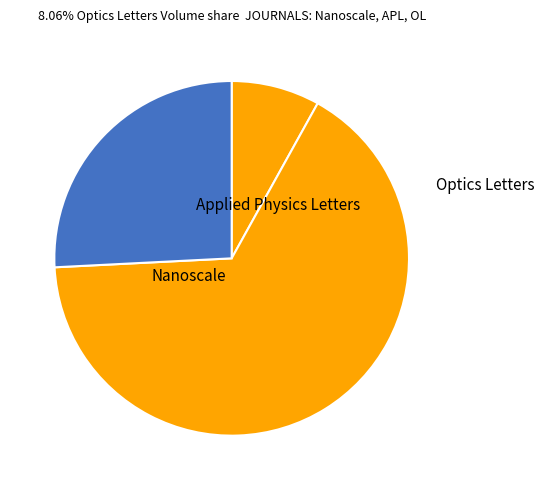

To the nearest percent, what percentage of the pie is Nanoscale?

8%